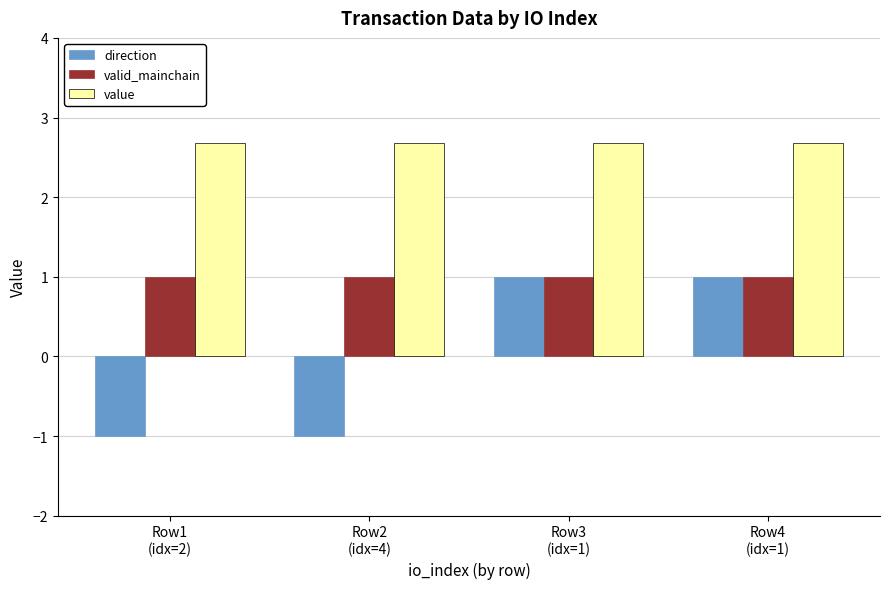

How many direction values are between -1 and 1?

4